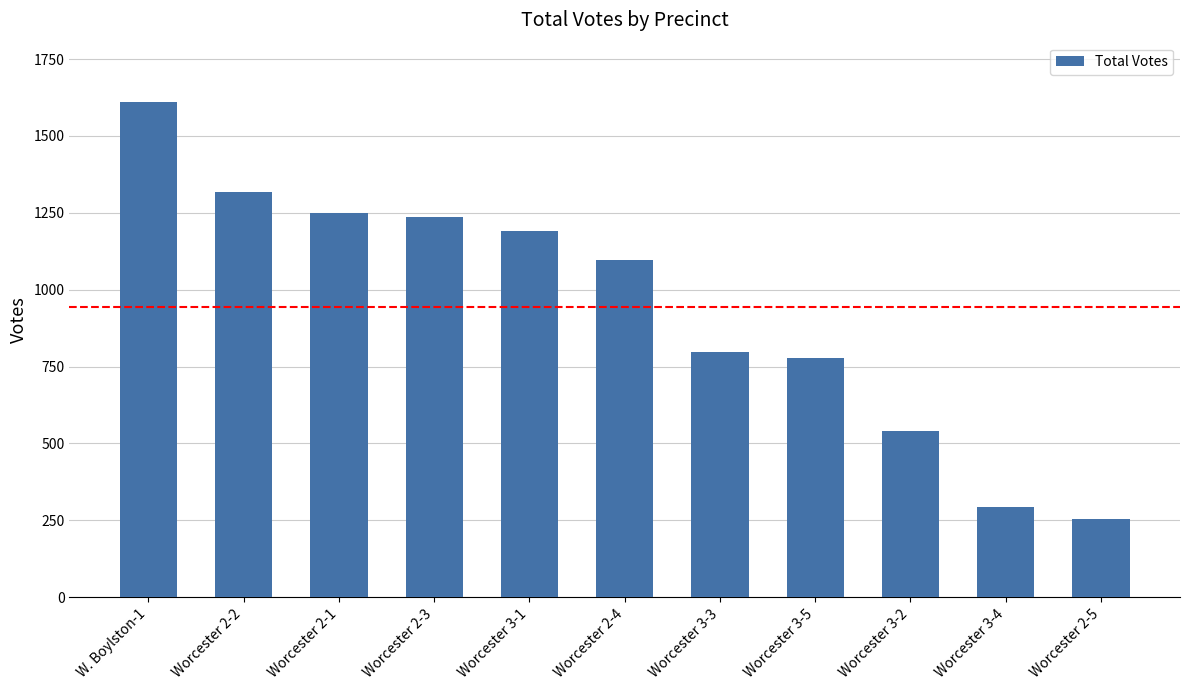

What position from the left is Worcester 3-1?

5